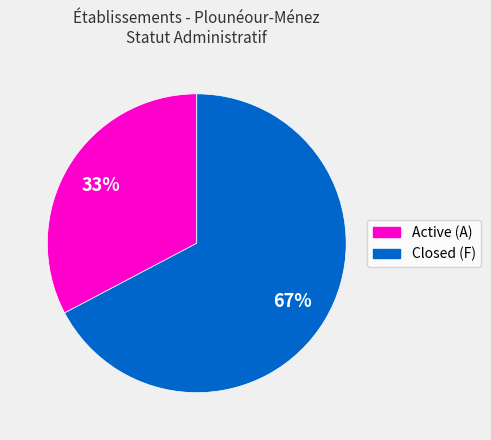

How many slices are in this pie chart?

2